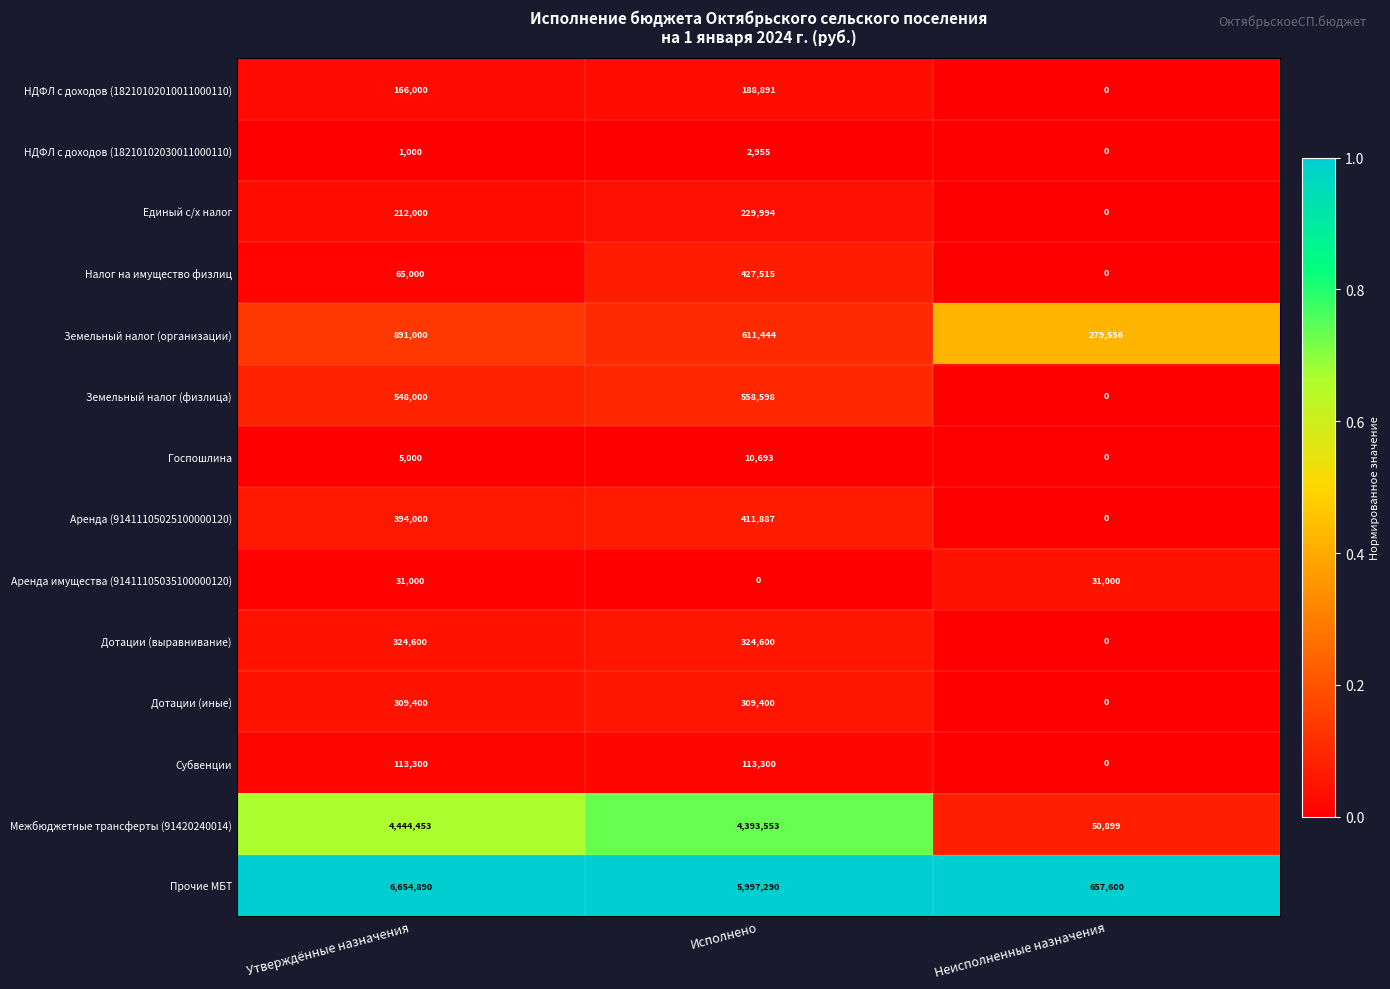

At which category is the sum across all series the highest?

Утверждённые назначения